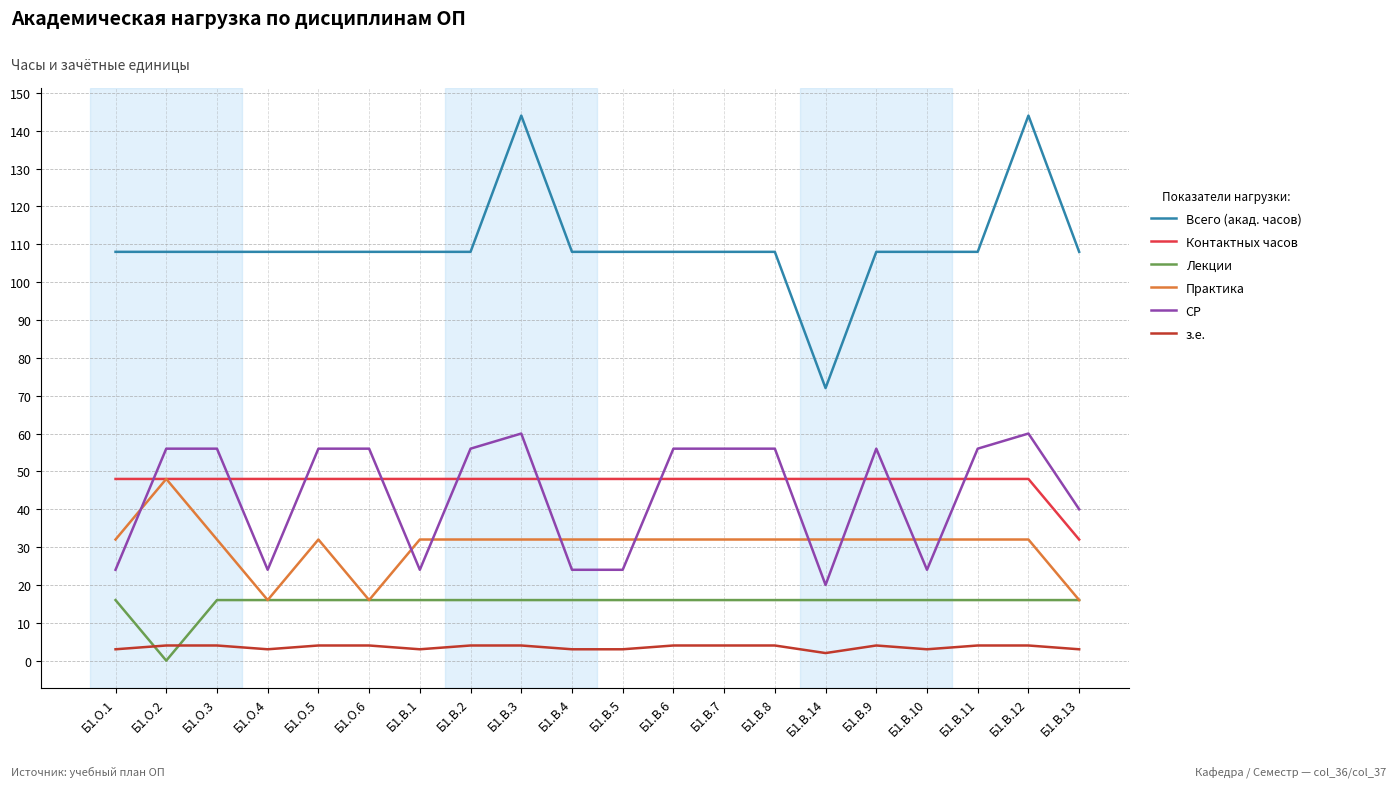

At which category does the chart reach its minimum across all series?

Б1.О.2